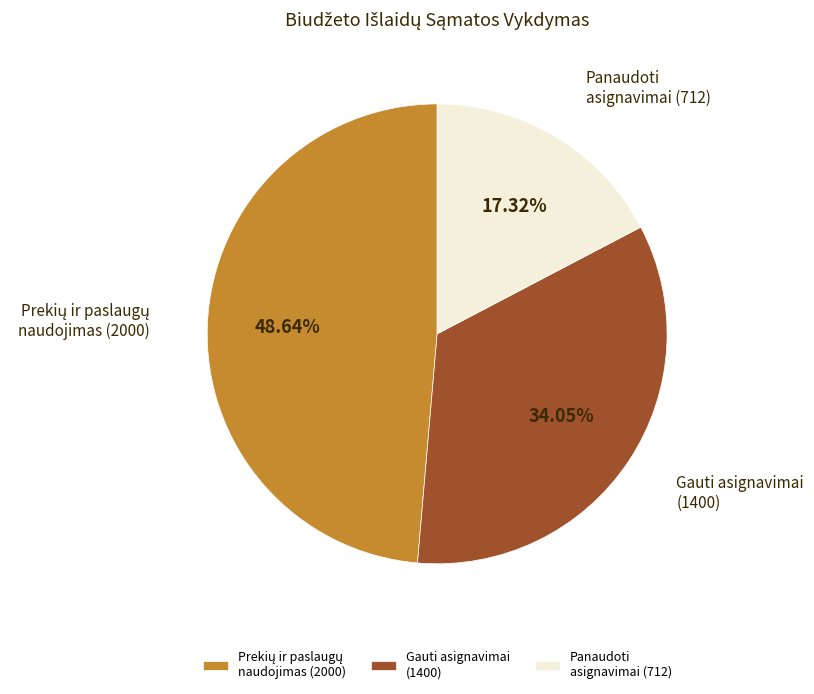

Is there a majority slice in this chart?

No